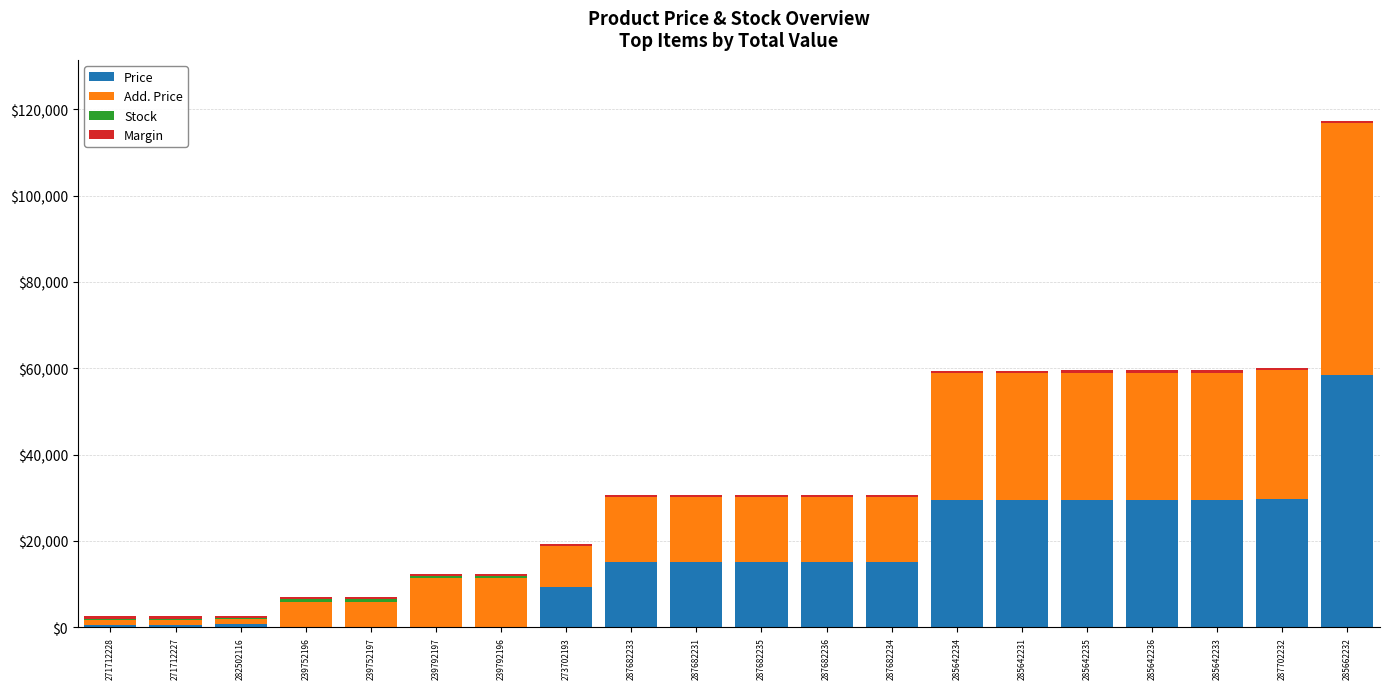

At which label does Price reach its peak?

285662232